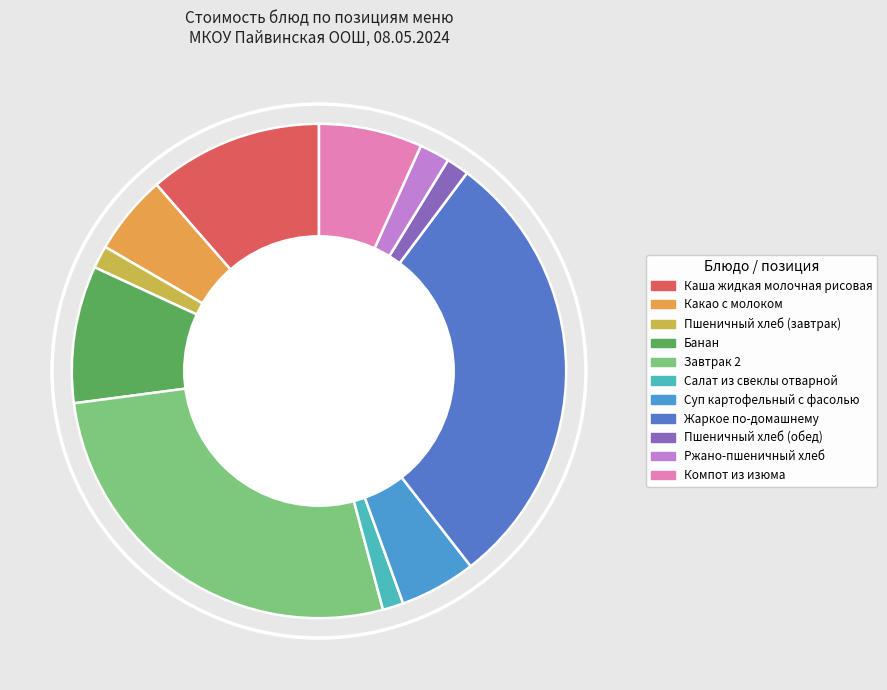

Rank the categories by value from highest to lowest.

Жаркое по-домашнему, Завтрак 2, Каша жидкая молочная рисовая, Банан, Компот из изюма, Какао с молоком, Суп картофельный с фасолью, Ржано-пшеничный хлеб, Пшеничный хлеб (завтрак), Пшеничный хлеб (обед), Салат из свеклы отварной